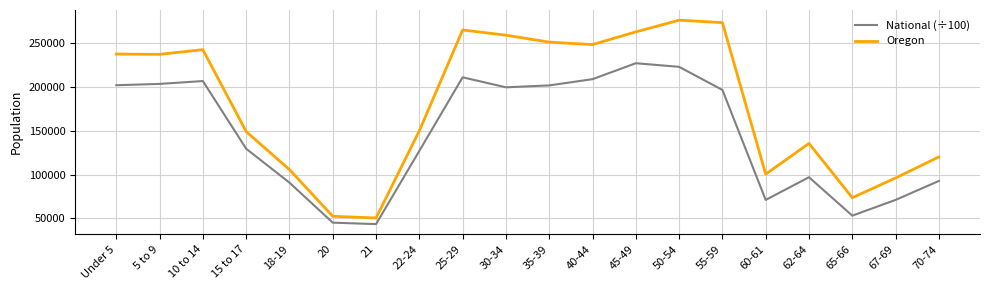

Is it true that National (÷100) equals 10997.2 at 21?

False